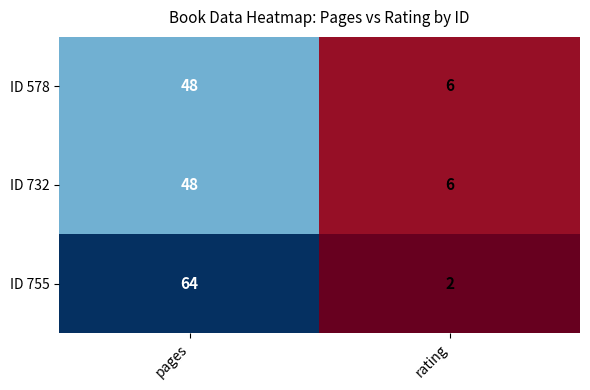

Which label corresponds to the smallest value in the chart?

rating